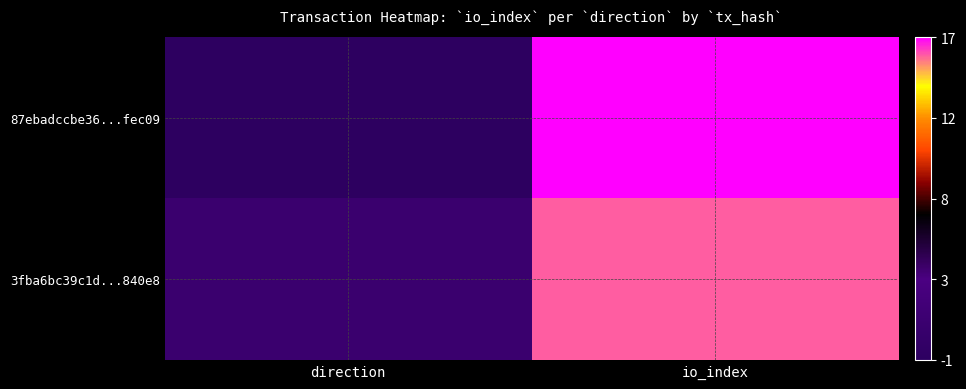

What is the smallest value displayed?

-1